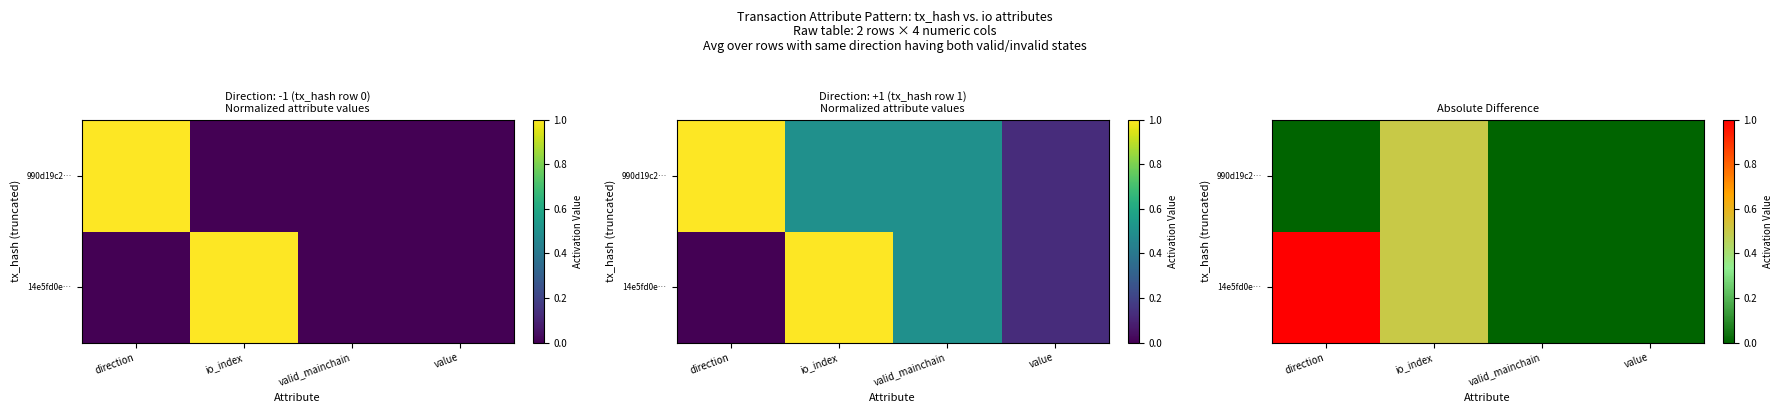

Which has a higher value, value or valid_mainchain?

value